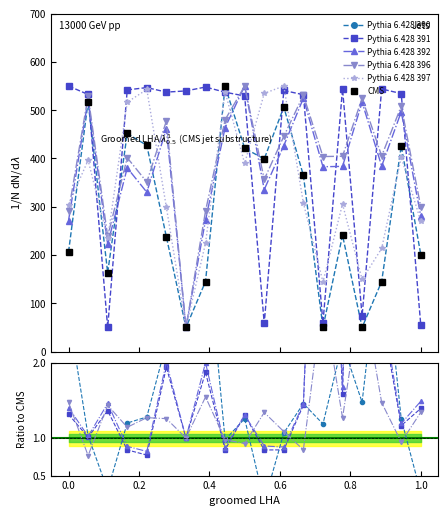

How many intersections are there between Pythia 6.428 391 and Pythia 6.428 396?

9